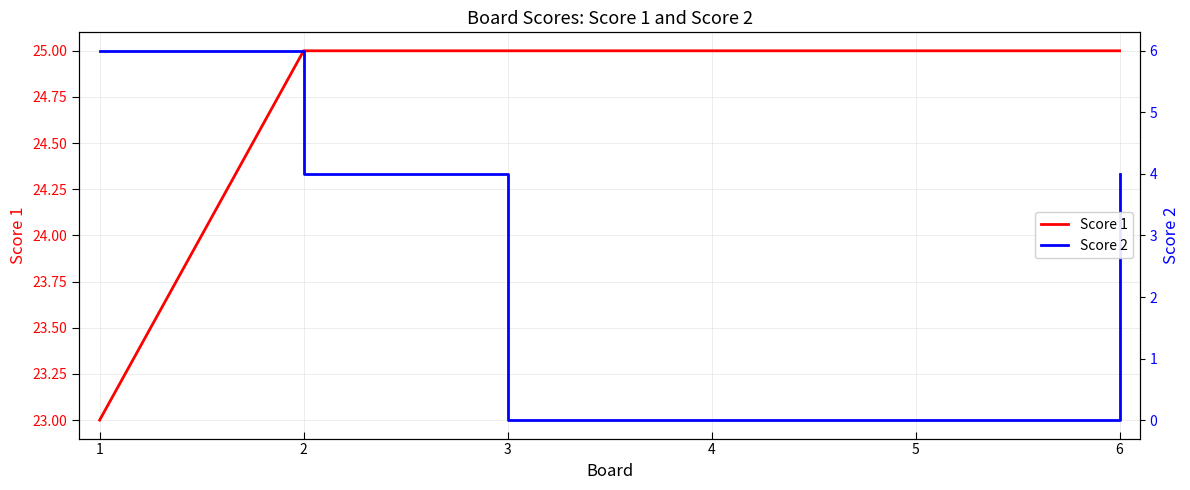

How many Score 2 values are between 0 and 4?

5